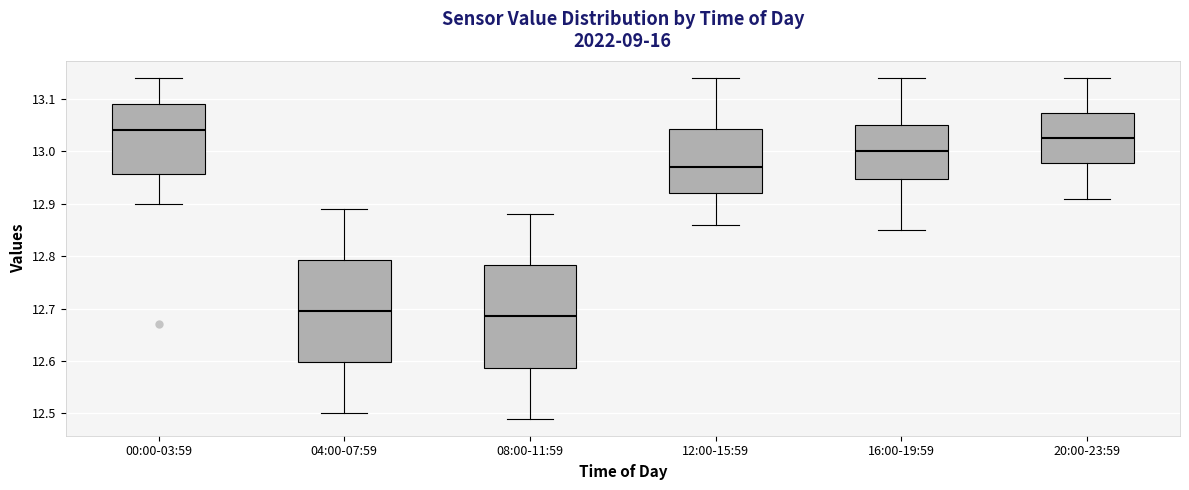

Reading left to right, transcribe this box plot: for each box, give where its median line is, the range the box spans, and where its two whiskers end, as read against the y-axis. The values are not printed on the chart, so give them approximately, as read against the axis.

00:00-03:59: median 13.04, box 12.96 to 13.09, whiskers 12.90 to 13.14
04:00-07:59: median 12.70, box 12.60 to 12.79, whiskers 12.50 to 12.89
08:00-11:59: median 12.69, box 12.59 to 12.78, whiskers 12.49 to 12.88
12:00-15:59: median 12.97, box 12.92 to 13.04, whiskers 12.86 to 13.14
16:00-19:59: median 13.00, box 12.95 to 13.05, whiskers 12.85 to 13.14
20:00-23:59: median 13.03, box 12.98 to 13.07, whiskers 12.91 to 13.14